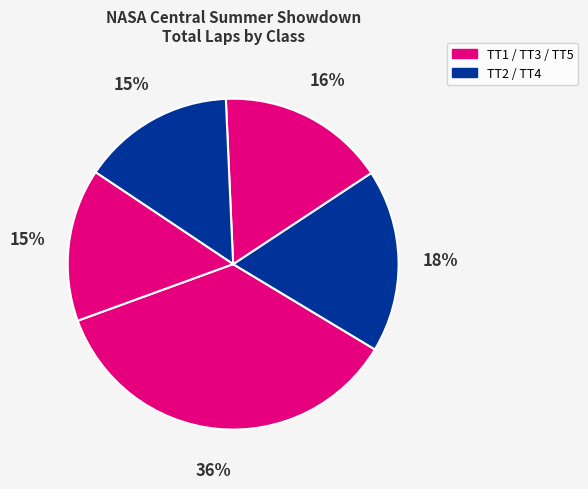

Does any single category account for the majority?

No